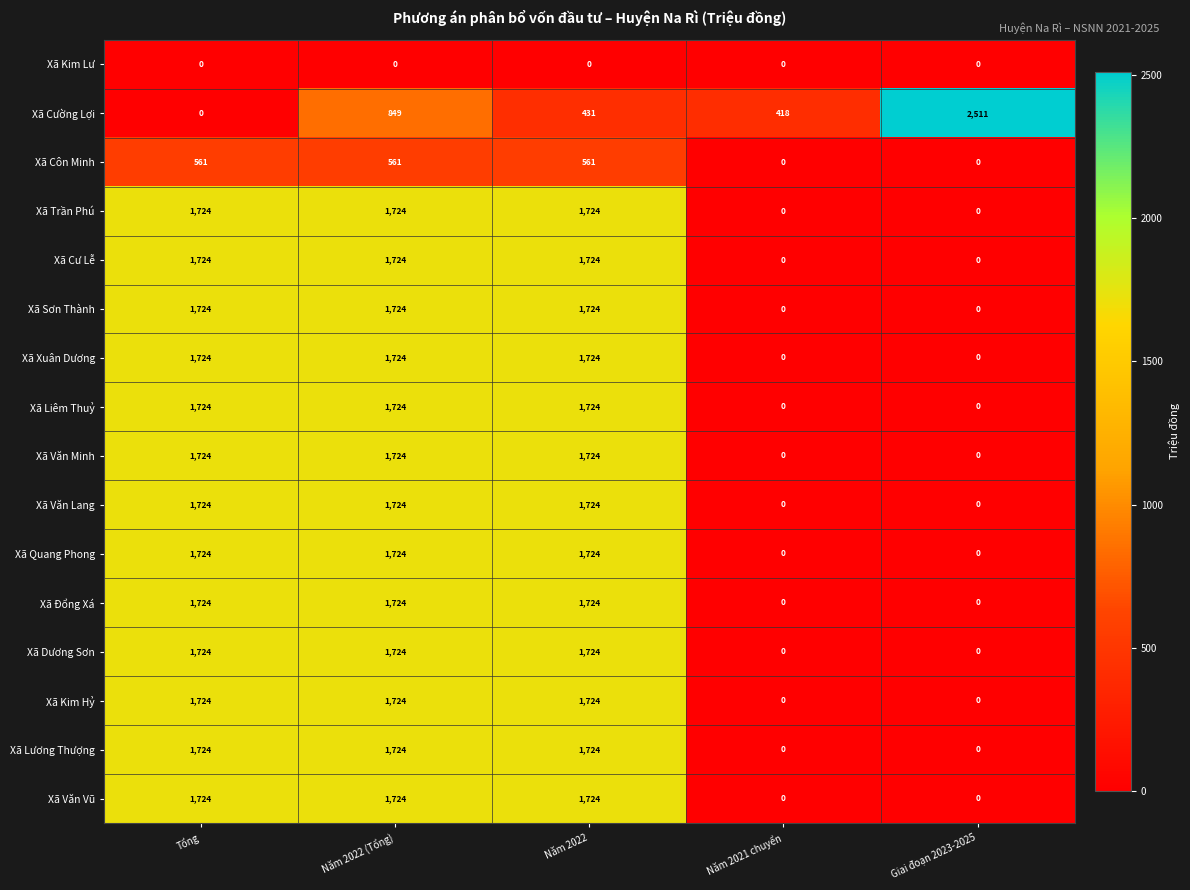

What value does the Xã Trần Phú series have at Tổng, to the nearest 100?

1700